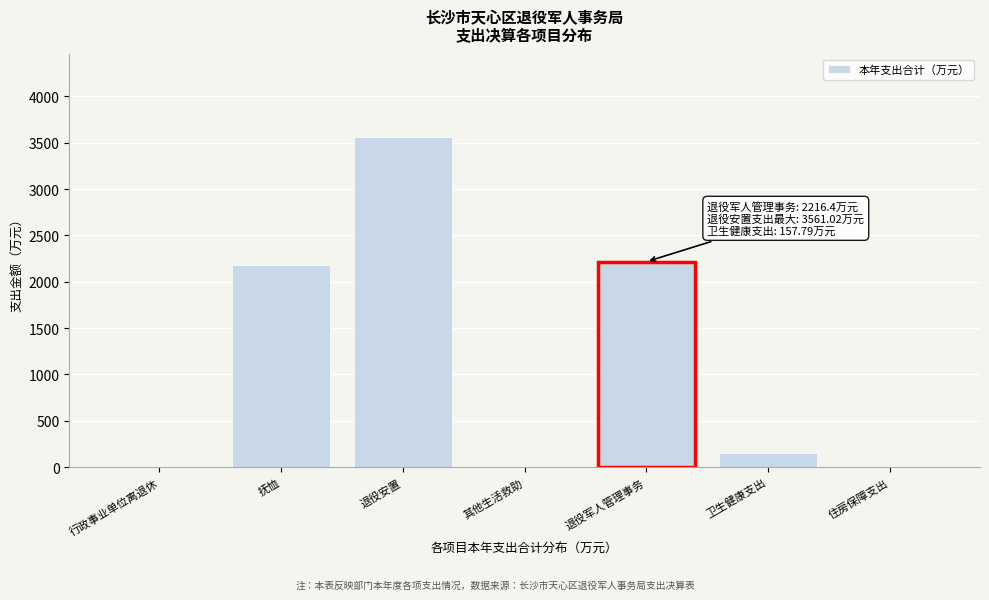

The value at 退役安置 is 3561.0. True or false?

True